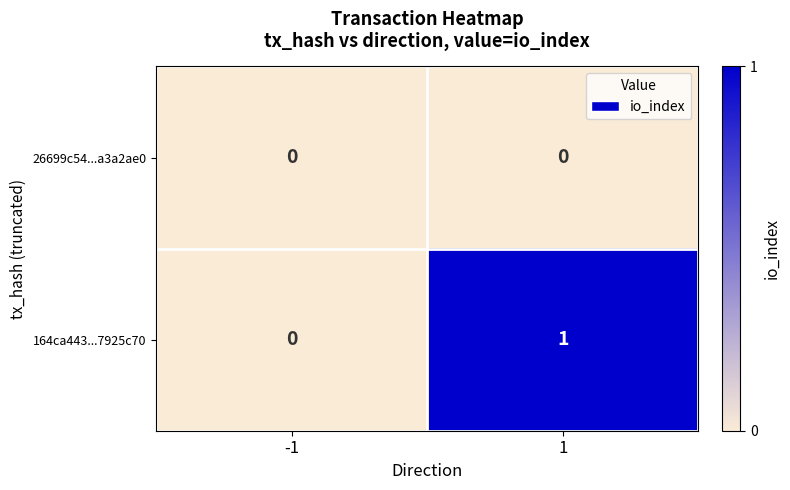

Which series has the widest spread of values?

164ca443...7925c70